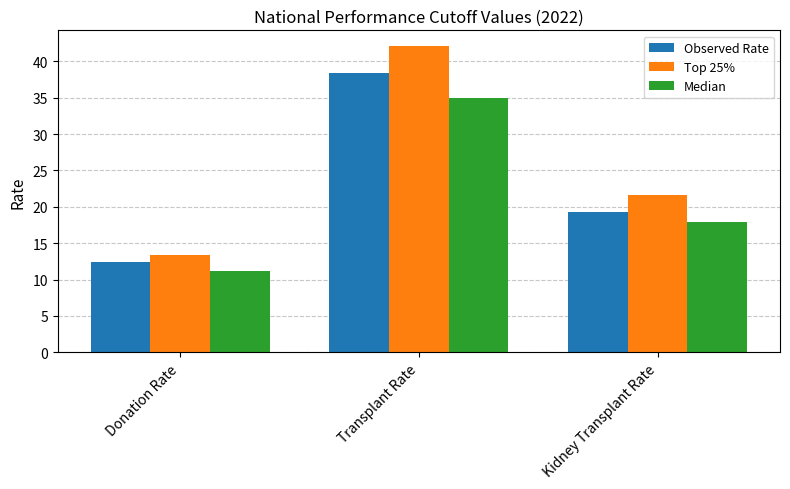

Which category has the highest value in the Median series?

Transplant Rate